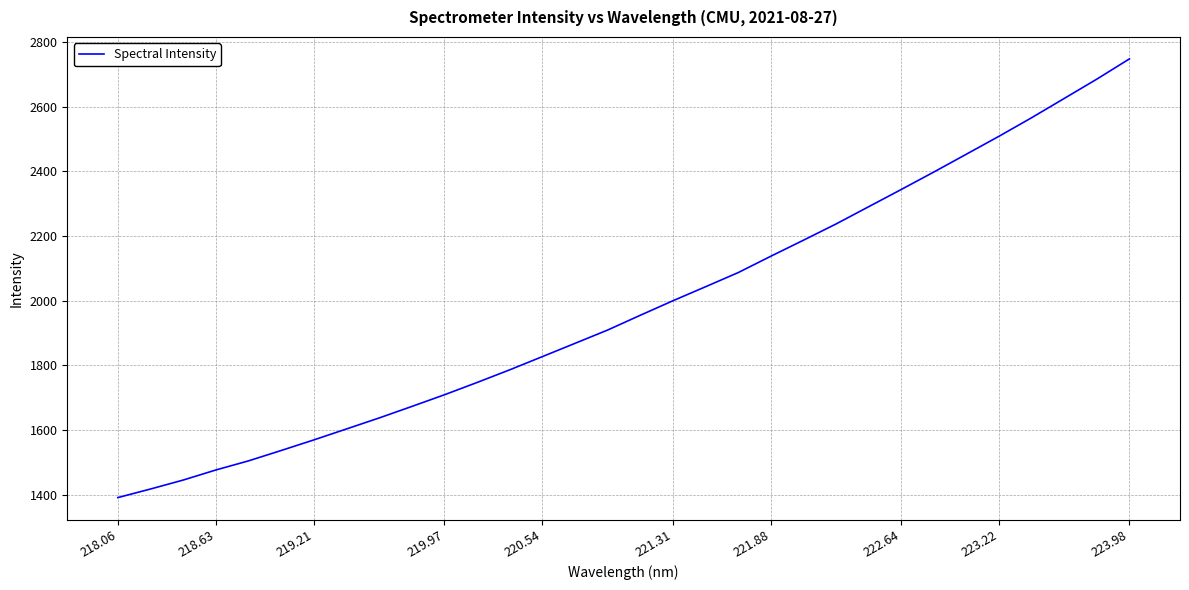

What is the smallest value displayed?

1391.3